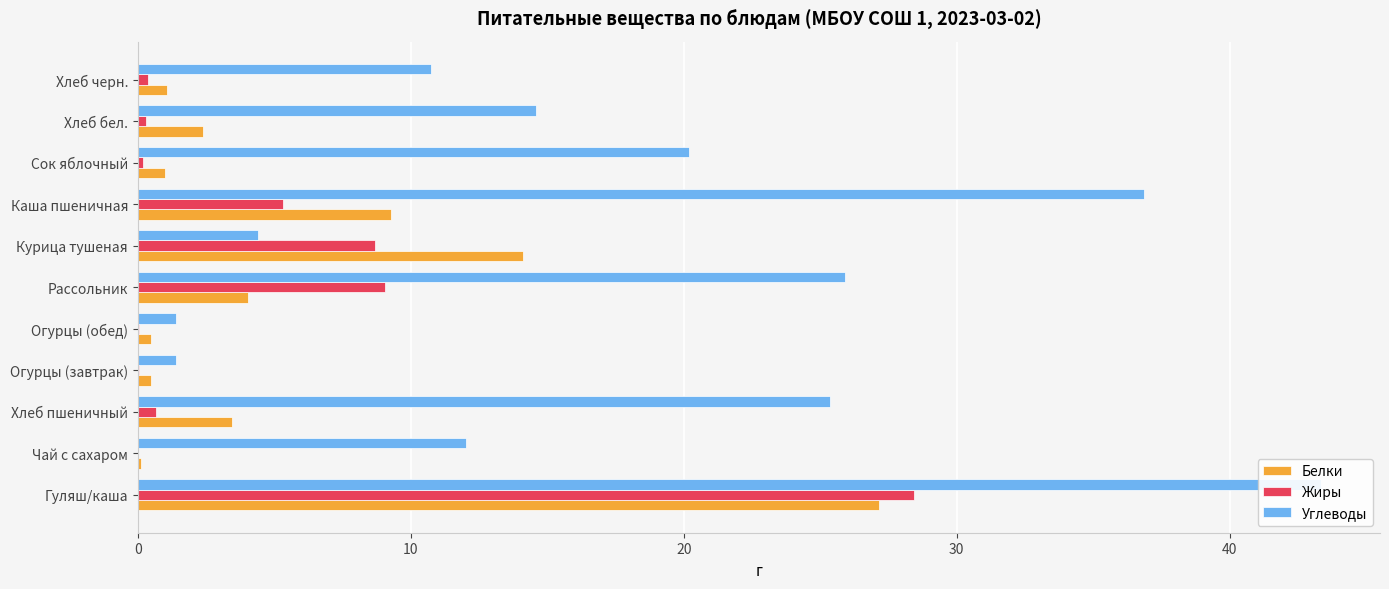

Rank the series at Хлеб черн. from highest to lowest value.

Углеводы, Белки, Жиры